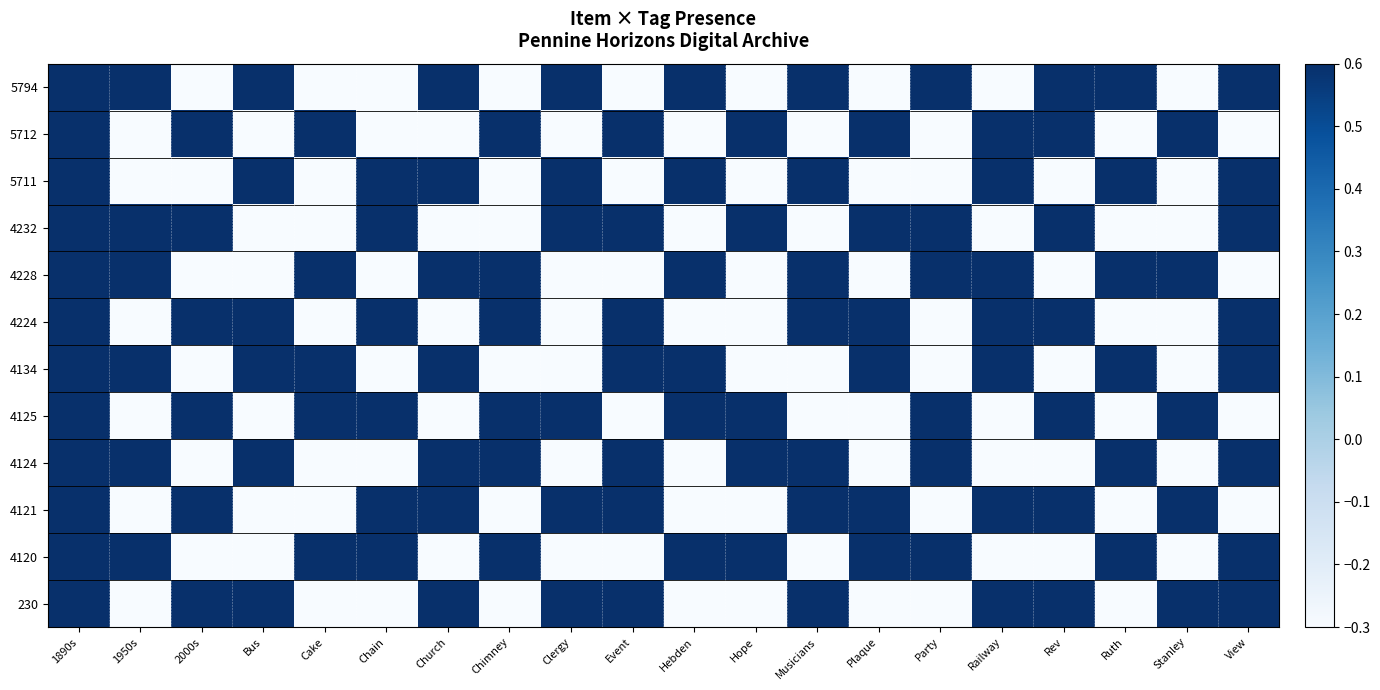

Rank the series at Church from lowest to highest value.

5712, 4232, 4224, 4125, 4120, 5794, 5711, 4228, 4134, 4124, 4121, 230